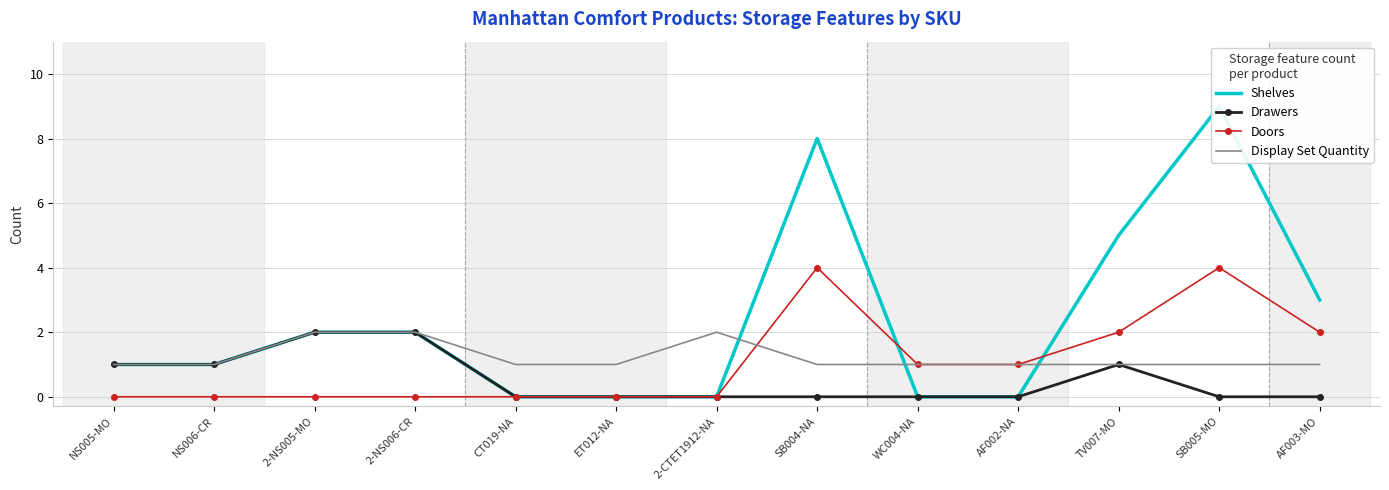

How many series are shown in this chart?

4